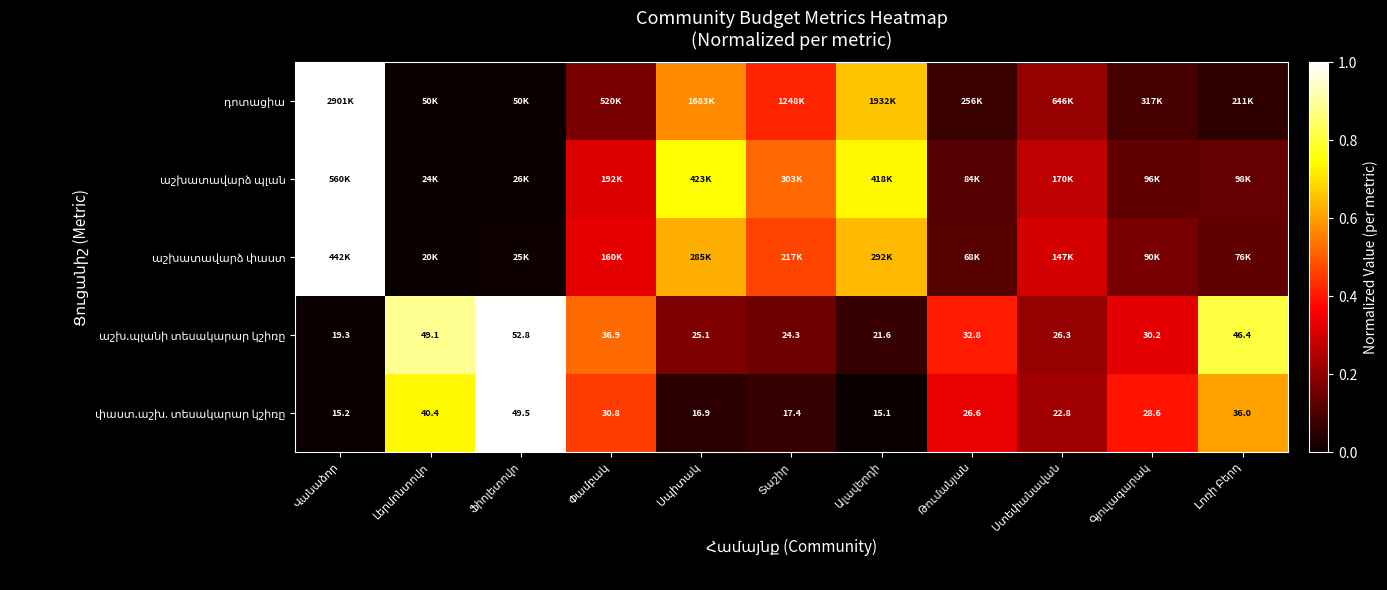

At Լերմոնտովո, list the series in order from largest to smallest.

աշխ.պլանի տեսակարար կշիռը, փաստ.աշխ. տեսակարար կշիռը, դոտացիա, աշխատավարձ պլան, աշխատավարձ փաստ